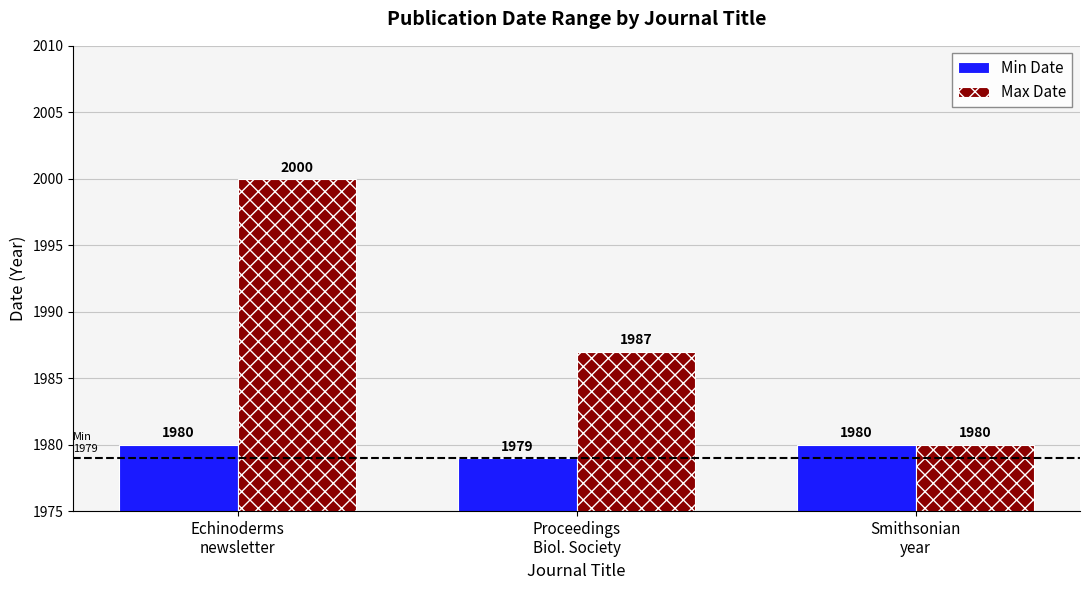

Rank the series by their average value, from lowest to highest.

Min Date, Max Date